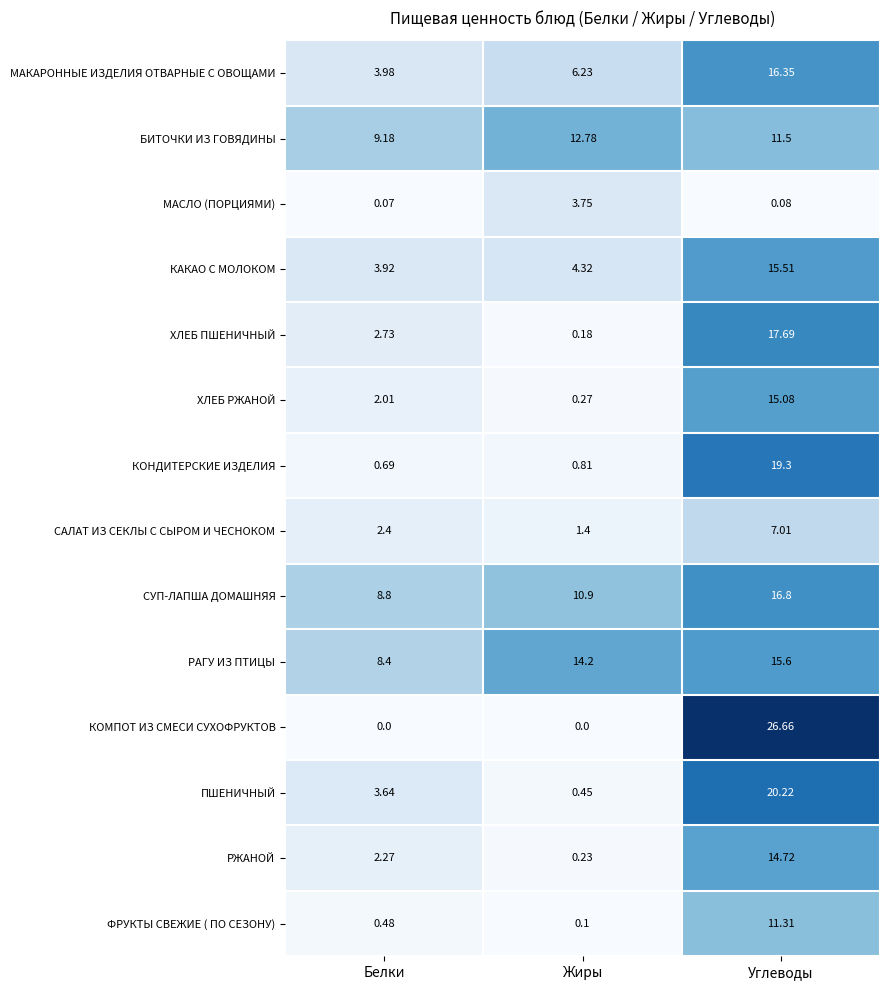

At which category is the sum across all series the highest?

Углеводы